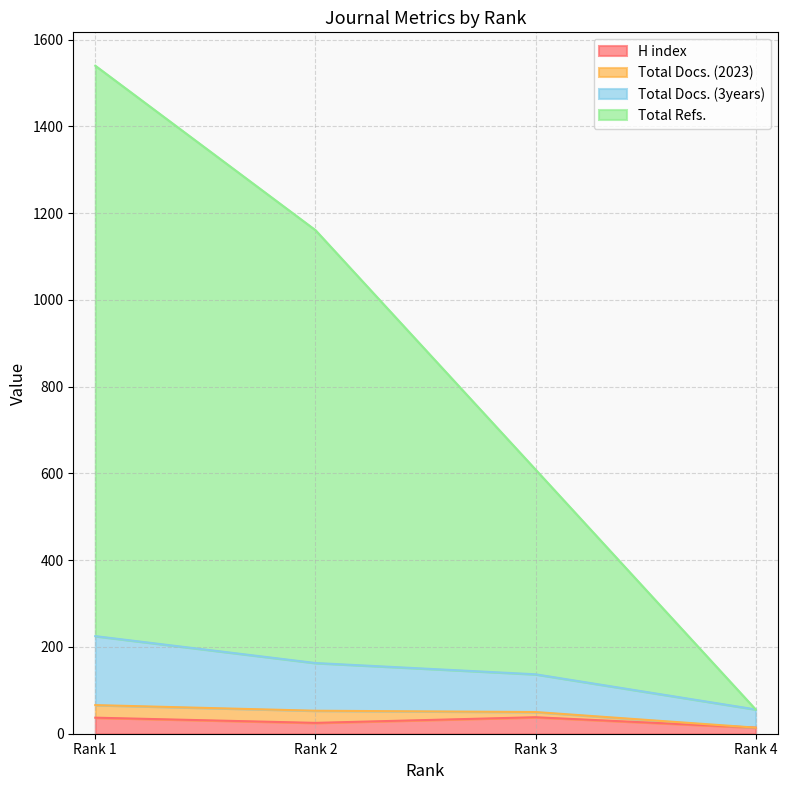

The Total Docs. (3years) series shows 223 at Rank 3. True or false?

False